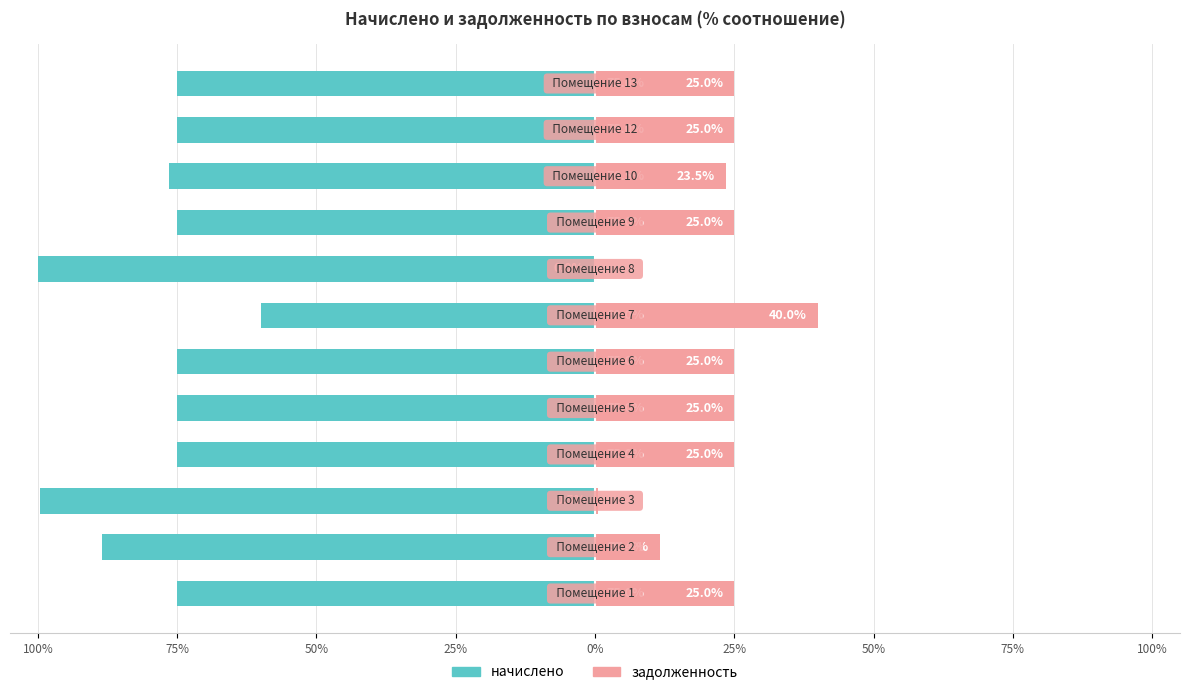

At how many categories does at least one series exceed -16?

12